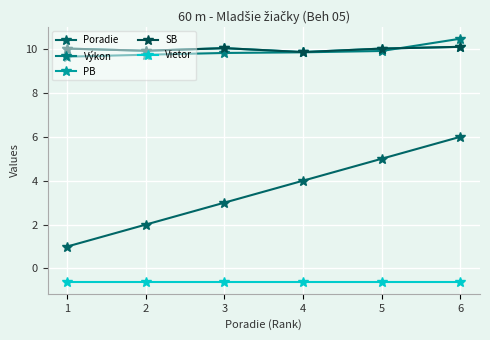

What is the total value across all series at 3?

32.3